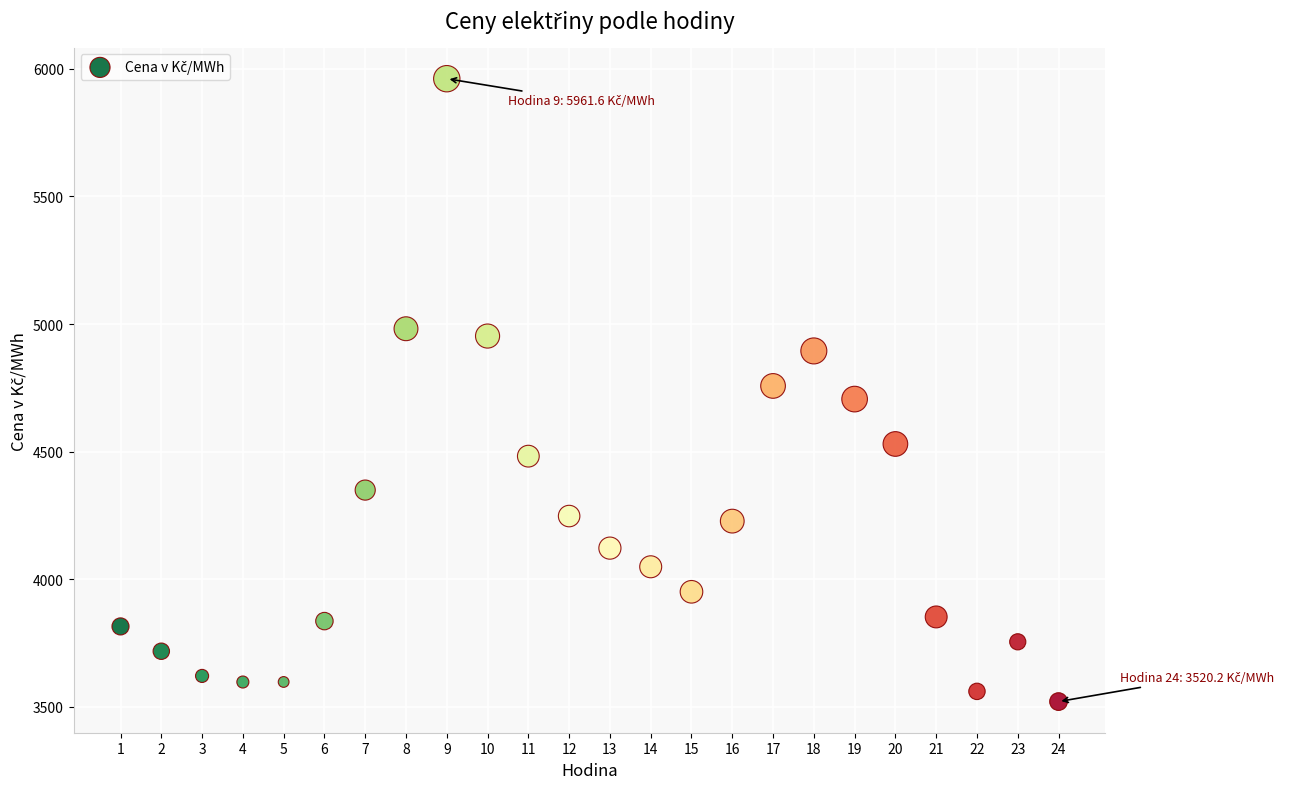

What is the range of X values (max minus min)?

23.0